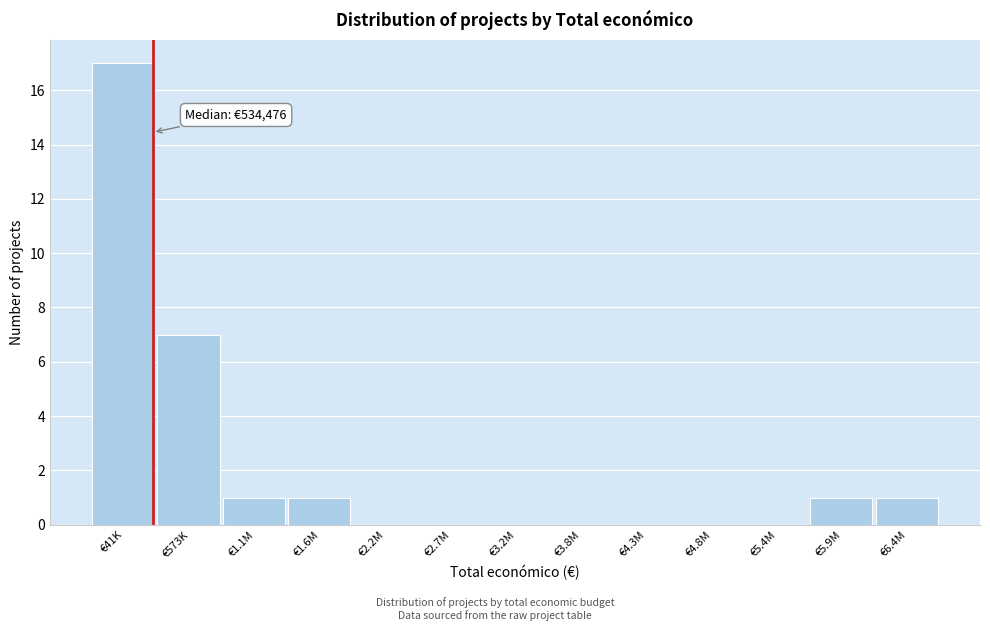

Reading right to left, transcribe all the data shown in this chart.

€6.4M=1	€5.9M=1	€5.4M=0	€4.8M=0	€4.3M=0	€3.8M=0	€3.2M=0	€2.7M=0	€2.2M=0	€1.6M=1	€1.1M=1	€573K=7	€41K=17